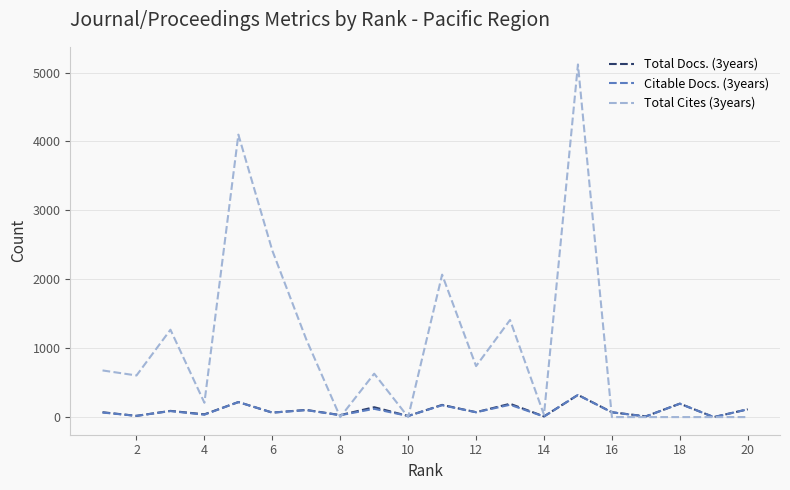

Which series has the largest total across all categories?

Total Cites (3years)